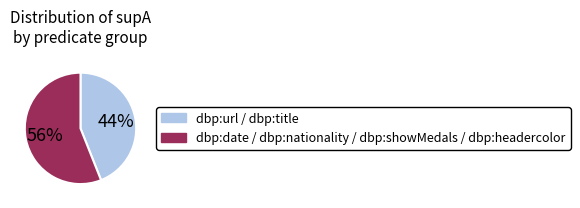

Is there any slice that represents more than half of the pie?

Yes